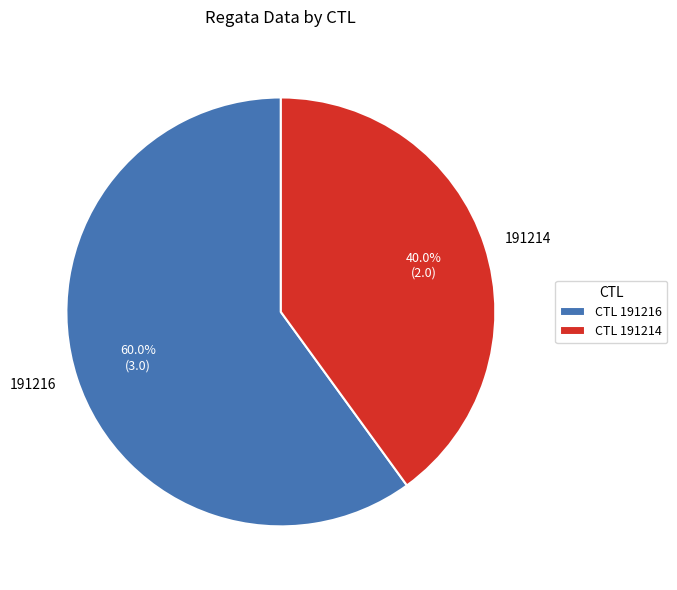

What portion of the pie excludes 191216?

40.0%